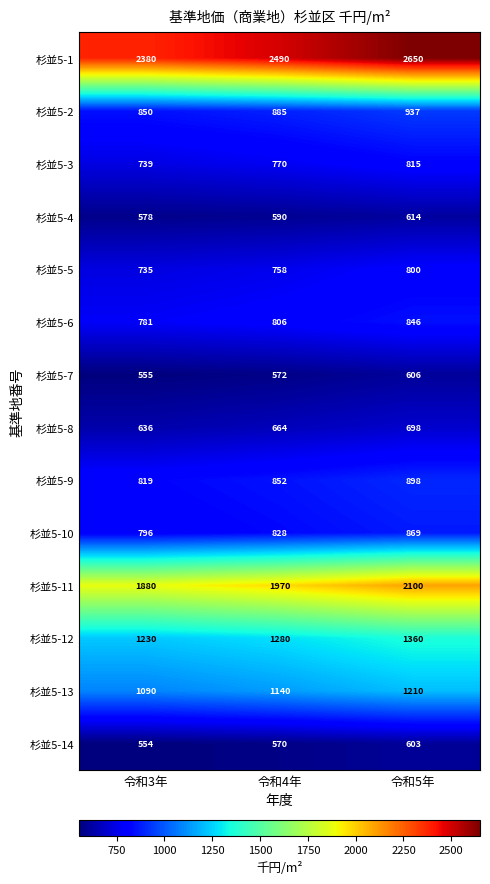

True or false: 杉並5-6 has a value of 781 at 令和3年.

True